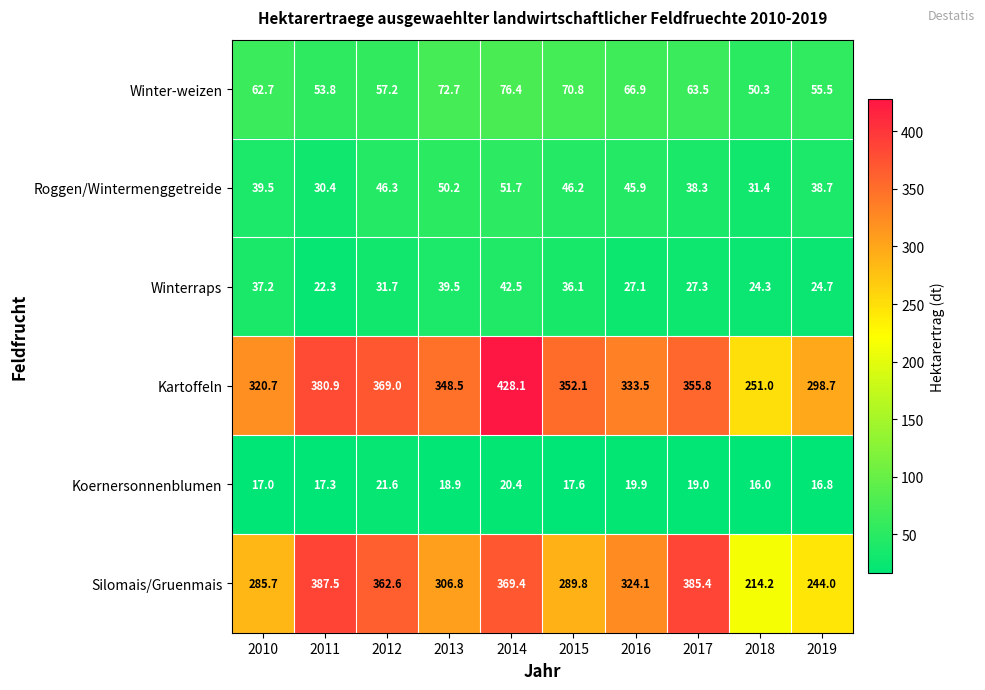

What is the total value across all series at 2015?

812.6